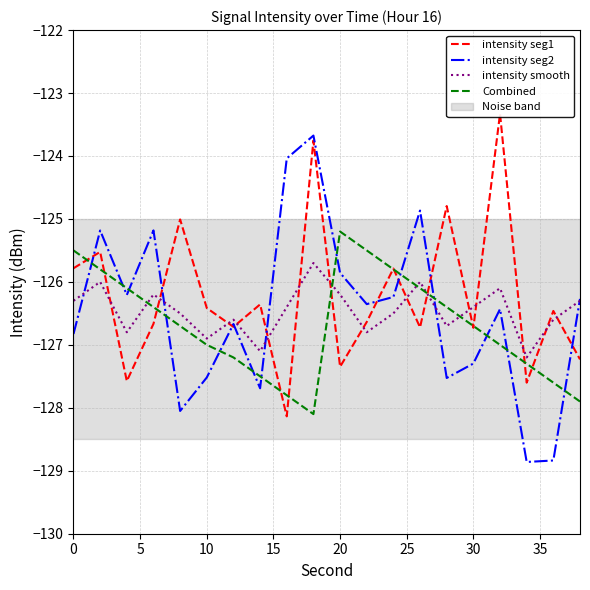

True or false: intensity seg2 and Combined cross at least once.

True